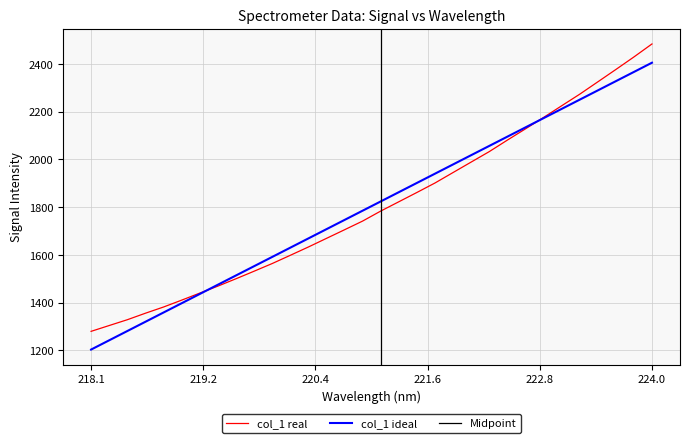

Is it true that the value at 222.263 is 3211.1?

False